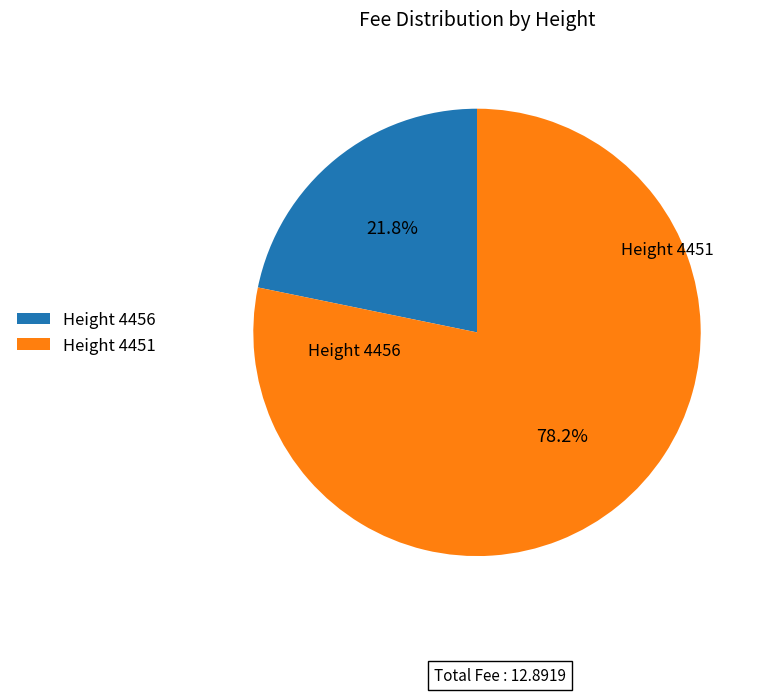

Which category accounts for the majority?

Height 4451